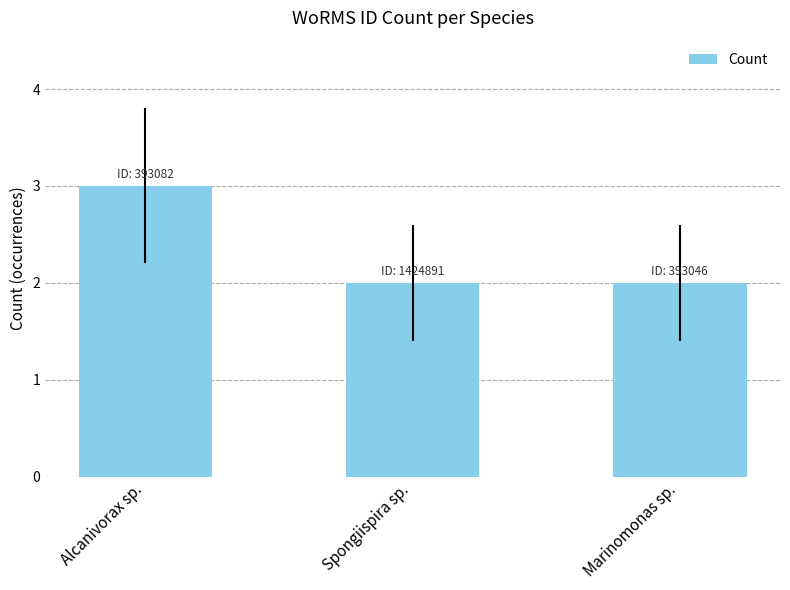

What is the smallest value displayed?

2